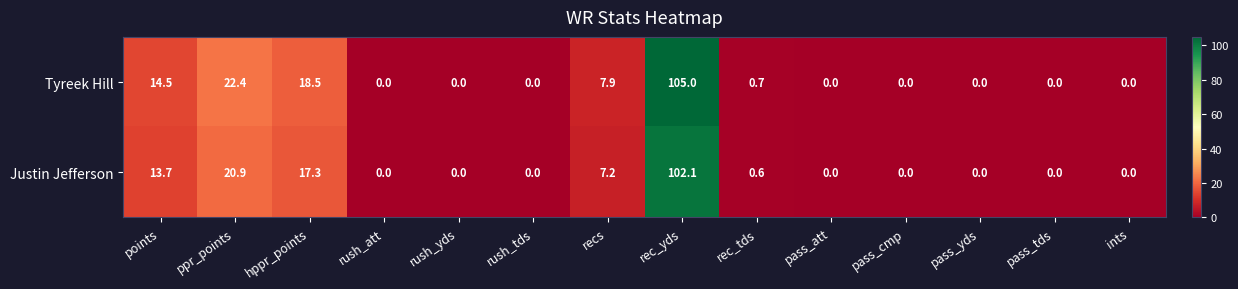

What is the difference between the highest and lowest values at hppr_points?

1.2